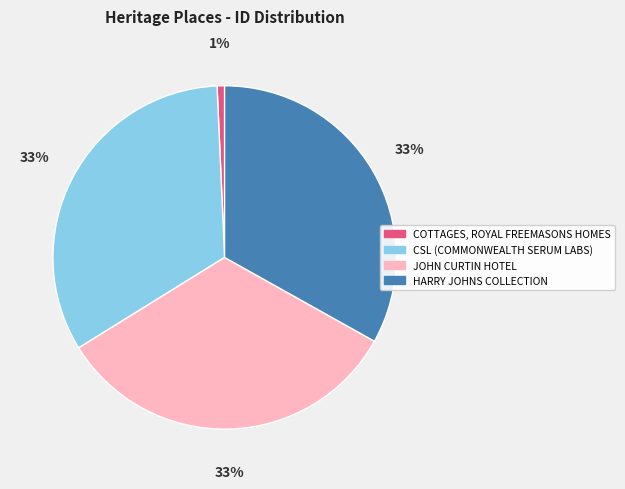

Which category has the smallest portion of the pie?

COTTAGES, ROYAL FREEMASONS HOMES